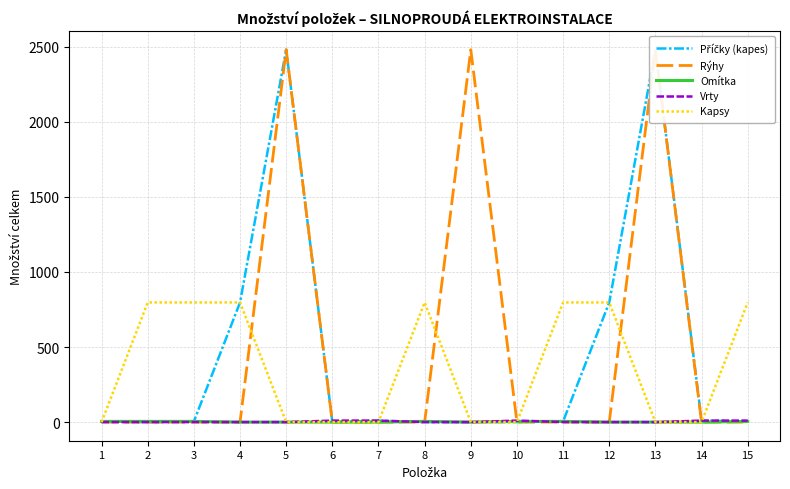

What is the difference between the second highest and second lowest values in the Rýhy series?

2481.0